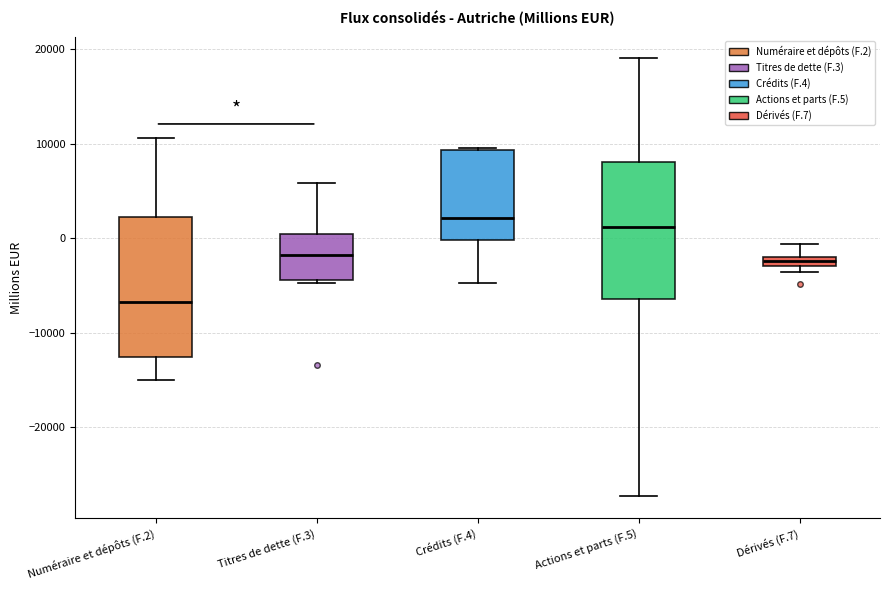

Where does the lower whisker of the box for Numéraire et dépôts (F.2) end on the y-axis? The values are not printed on the chart, so give them approximately, as read against the axis.

-15000